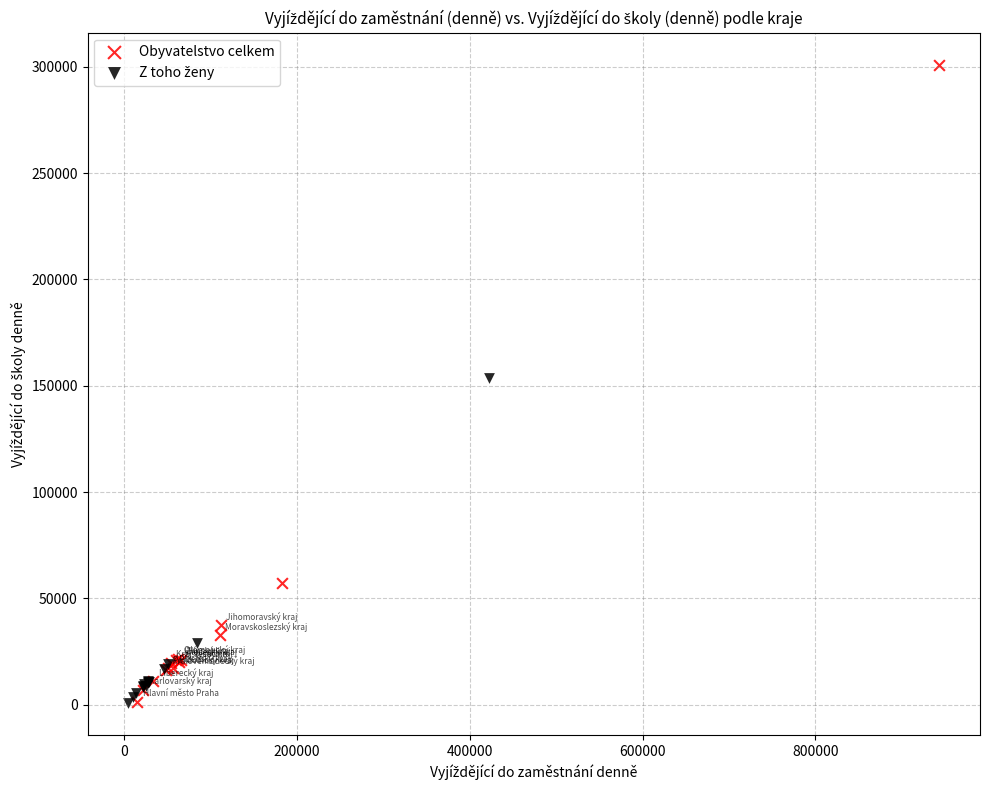

Which series reaches the maximum Y coordinate?

Obyvatelstvo celkem